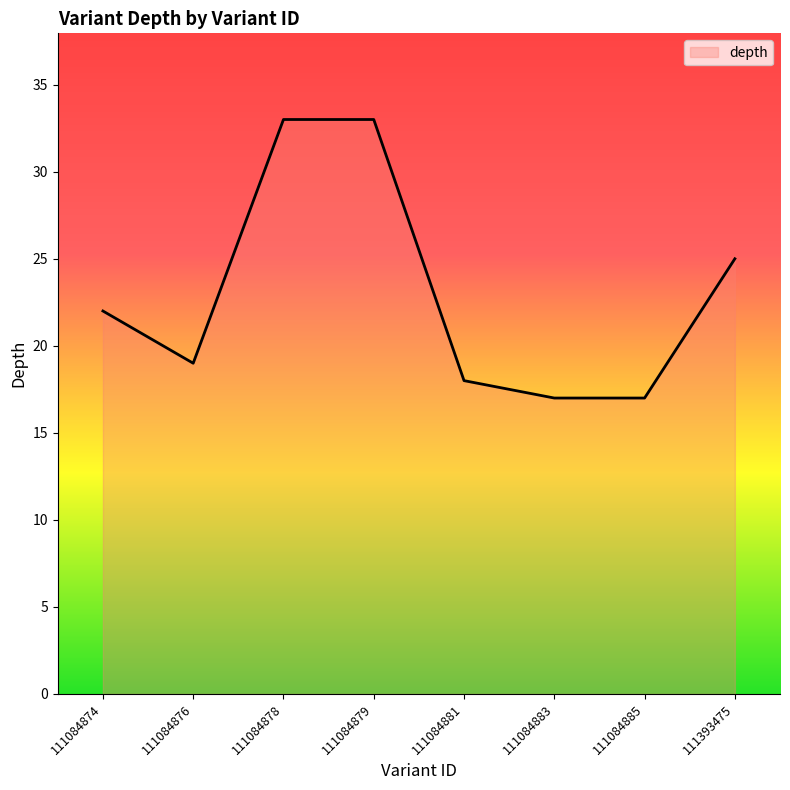

What is the smallest value displayed?

17